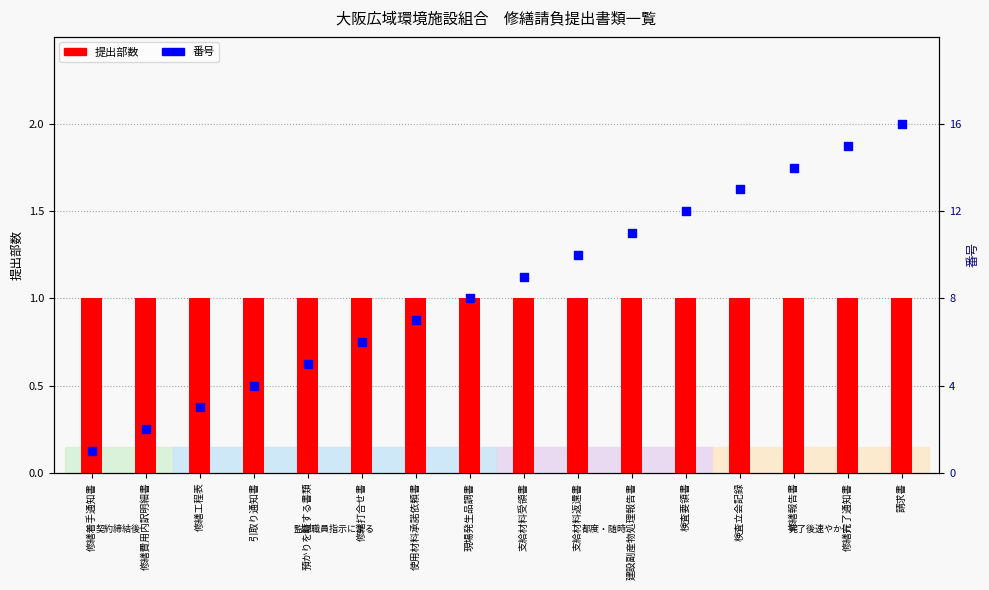

At which category is the sum across all series the highest?

請求書